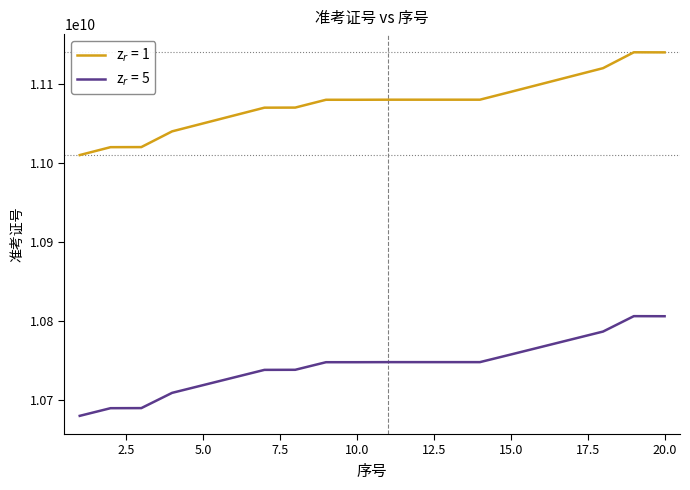

What is the minimum value shown in the chart?

10679997120.3